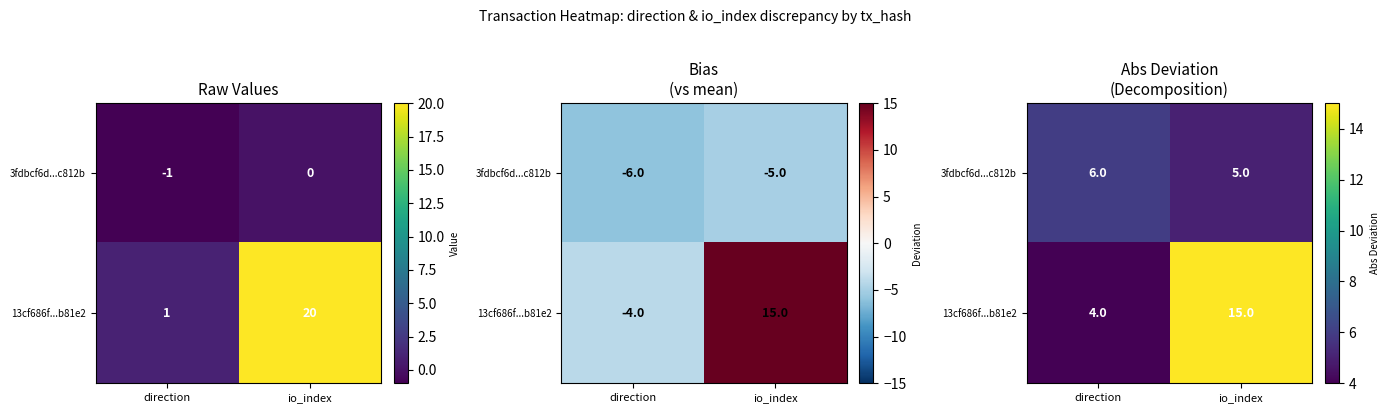

The 3fdbcf6d...c812b series shows 1 at io_index. True or false?

False